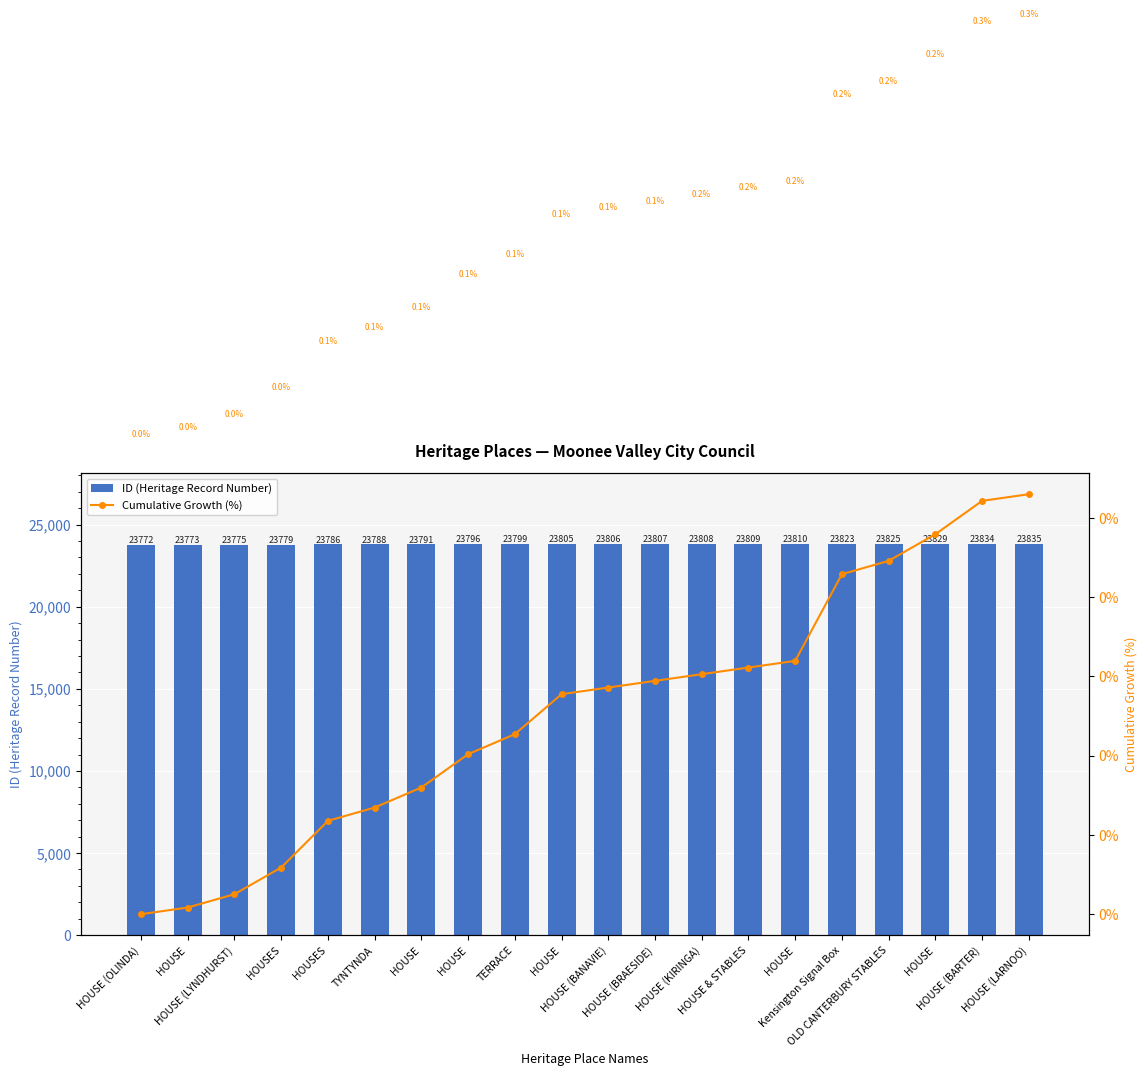

Reading left to right, transcribe all the data shown in this chart.

ID (Heritage Record Number): HOUSE (OLINDA)=23772.0	HOUSE=23773.0	HOUSE (LYNDHURST)=23775.0	HOUSES=23779.0	HOUSES=23786.0	TYNTYNDA=23788.0	HOUSE=23791.0	HOUSE=23796.0	TERRACE=23799.0	HOUSE=23805.0	HOUSE (BANAVIE)=23806.0	HOUSE (BRAESIDE)=23807.0	HOUSE (KIRINGA)=23808.0	HOUSE & STABLES=23809.0	HOUSE=23810.0	Kensington Signal Box=23823.0	OLD CANTERBURY STABLES=23825.0	HOUSE=23829.0	HOUSE (BARTER)=23834.0	HOUSE (LARNOO)=23835.0
Cumulative Growth (%): HOUSE (OLINDA)=0.0	HOUSE=0.0	HOUSE (LYNDHURST)=0.0	HOUSES=0.0	HOUSES=0.1	TYNTYNDA=0.1	HOUSE=0.1	HOUSE=0.1	TERRACE=0.1	HOUSE=0.1	HOUSE (BANAVIE)=0.1	HOUSE (BRAESIDE)=0.1	HOUSE (KIRINGA)=0.2	HOUSE & STABLES=0.2	HOUSE=0.2	Kensington Signal Box=0.2	OLD CANTERBURY STABLES=0.2	HOUSE=0.2	HOUSE (BARTER)=0.3	HOUSE (LARNOO)=0.3